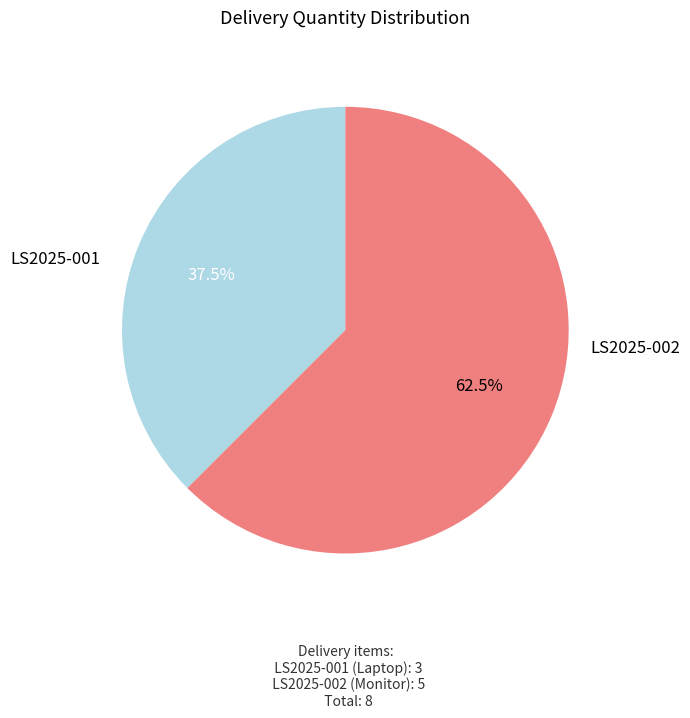

To the nearest percent, what is the difference between the largest and smallest slice percentages?

25%